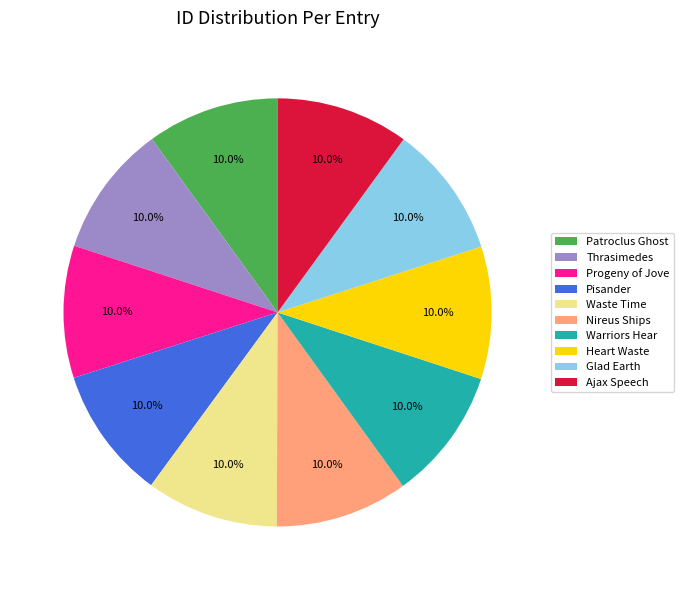

Does any single category account for the majority?

No